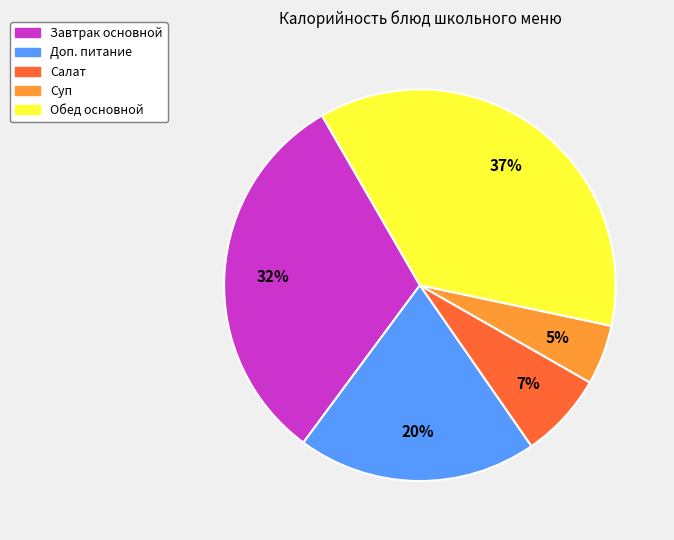

To the nearest percent, what is the difference between the largest and smallest slice percentages?

32%